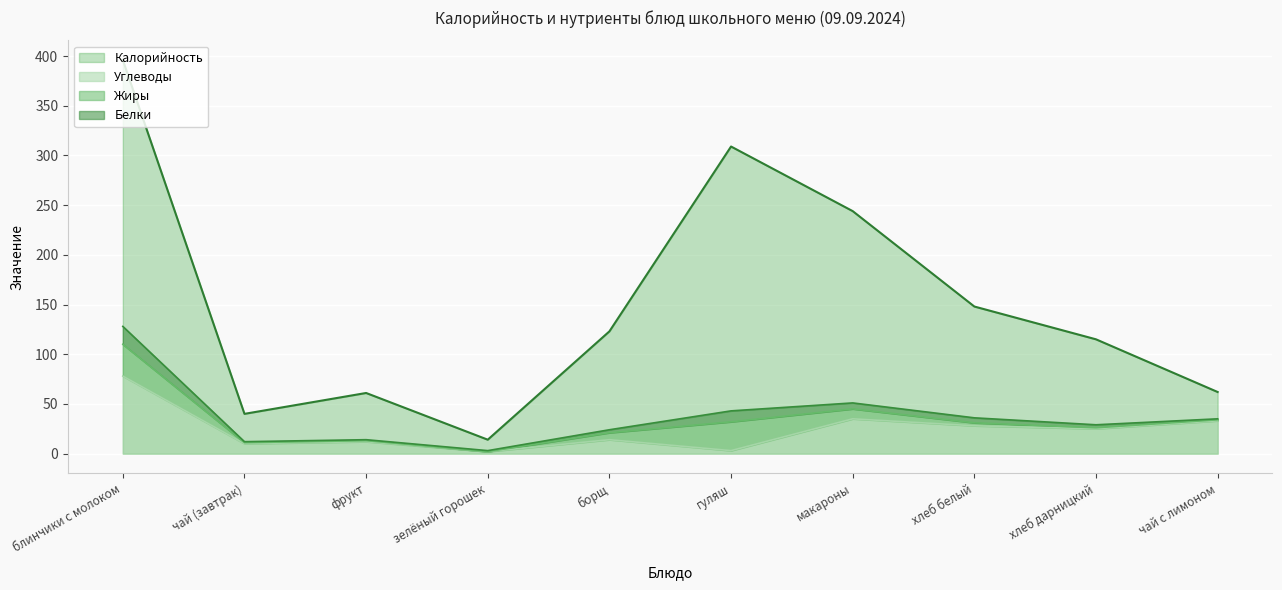

Where is Калорийность nearest to the value 205?

макароны